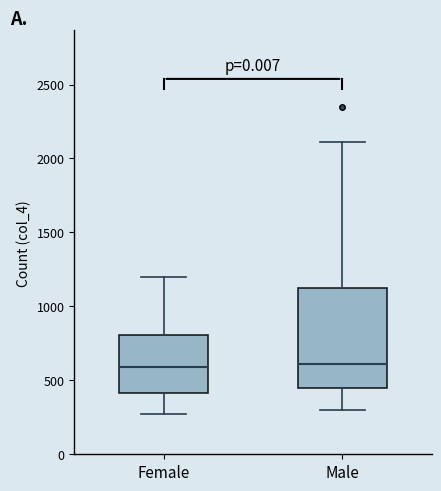

Comparing the boxes themselves (not the whiskers), which one is the tallest?

Male